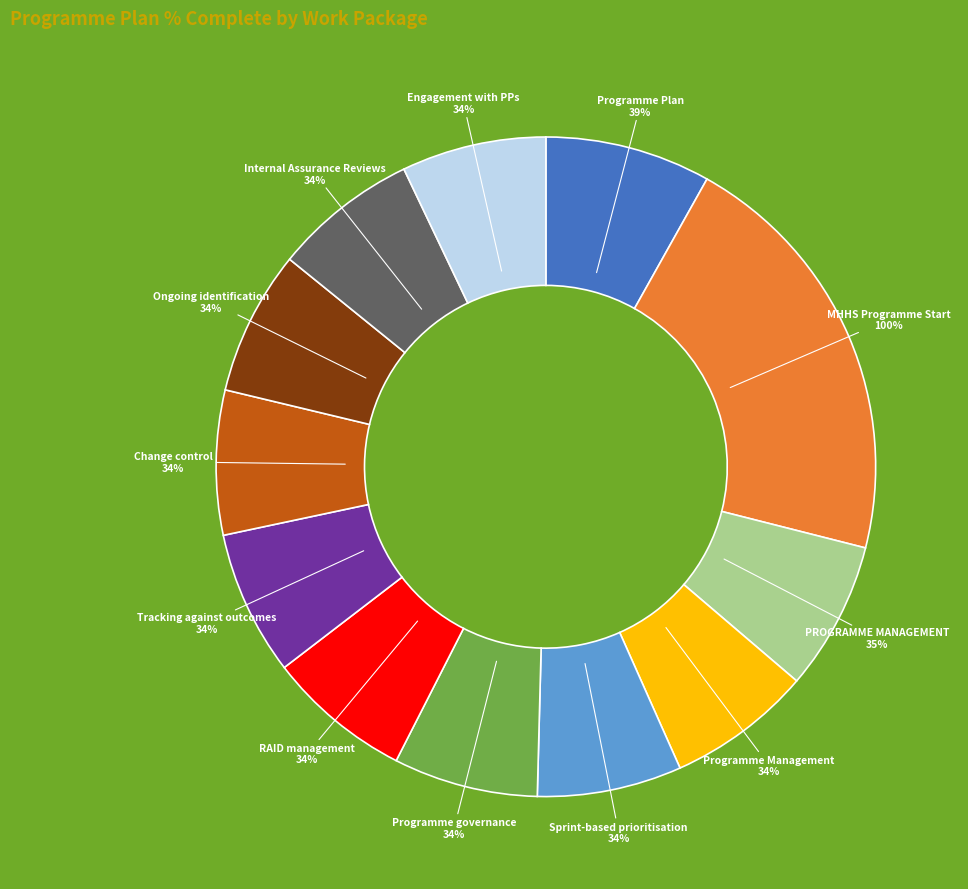

Is there a majority slice in this chart?

No